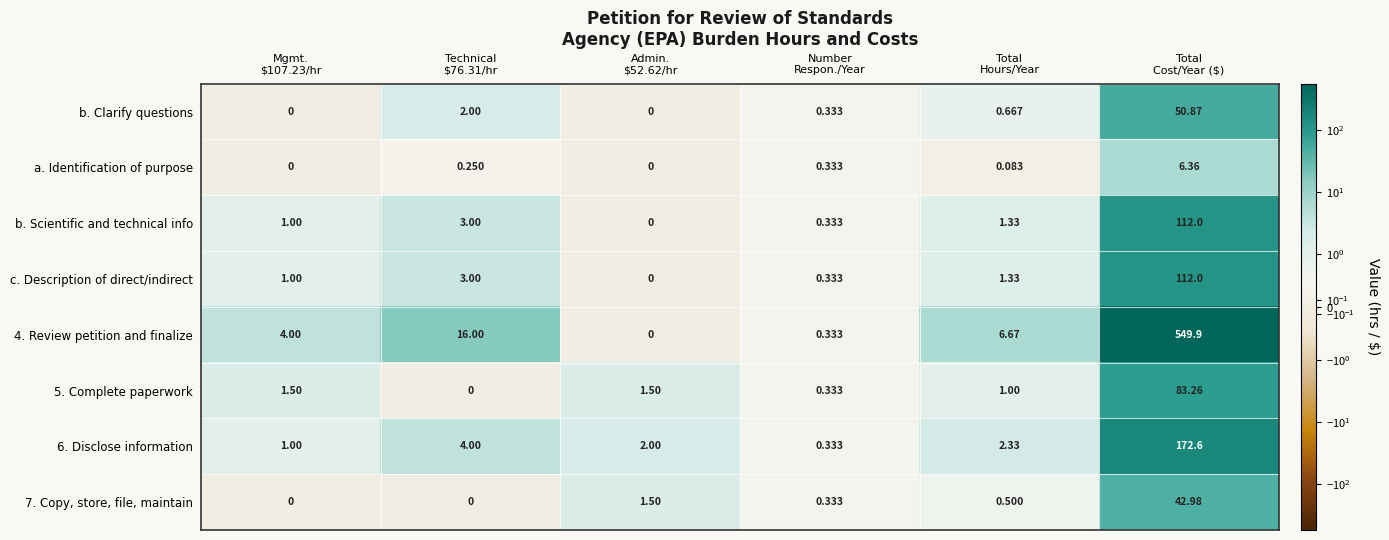

Count the number of categories in the chart.

6